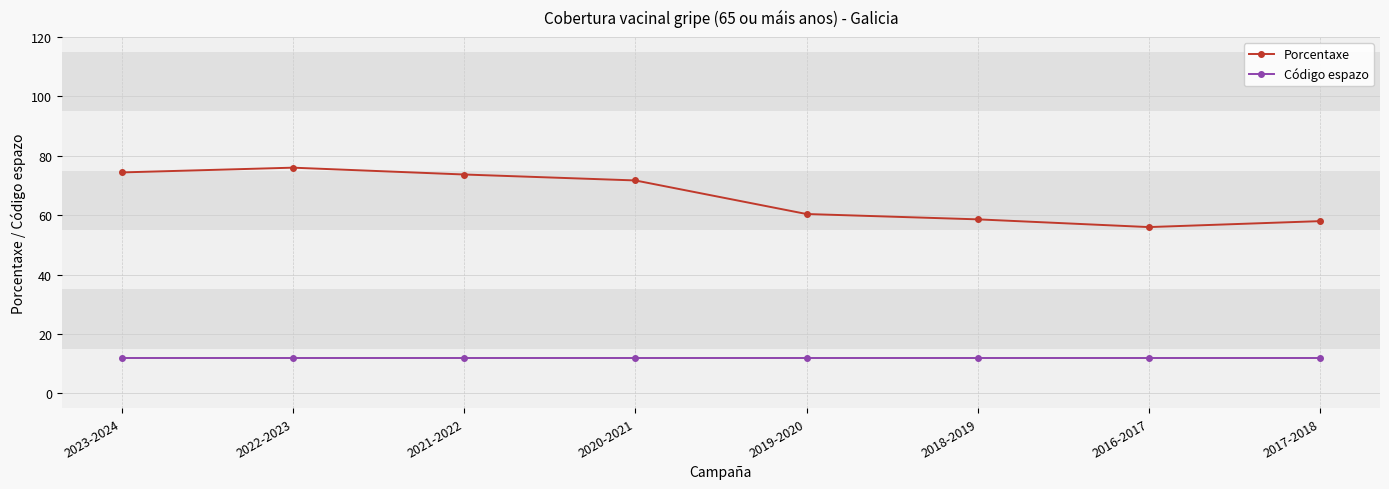

What is the smallest value displayed?

12.0